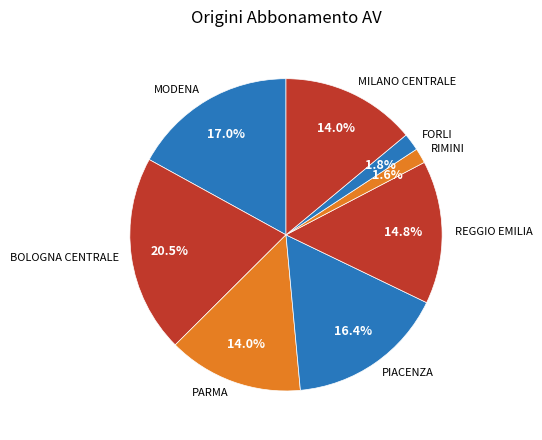

Is it true that PARMA is 2% of the pie?

False